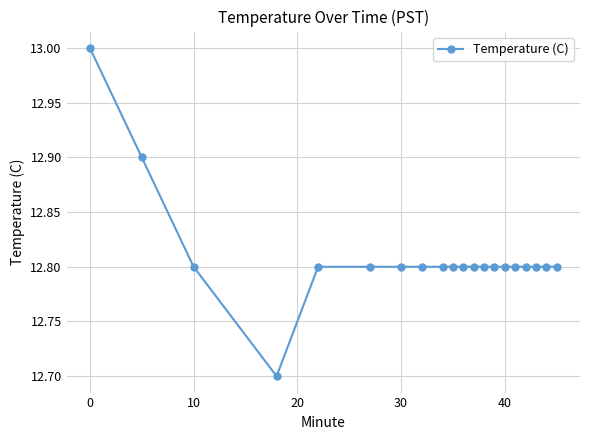

Reading left to right, transcribe all the data shown in this chart.

13.0	12.9	12.8	12.7	12.8	12.8	12.8	12.8	12.8	12.8	12.8	12.8	12.8	12.8	12.8	12.8	12.8	12.8	12.8	12.8